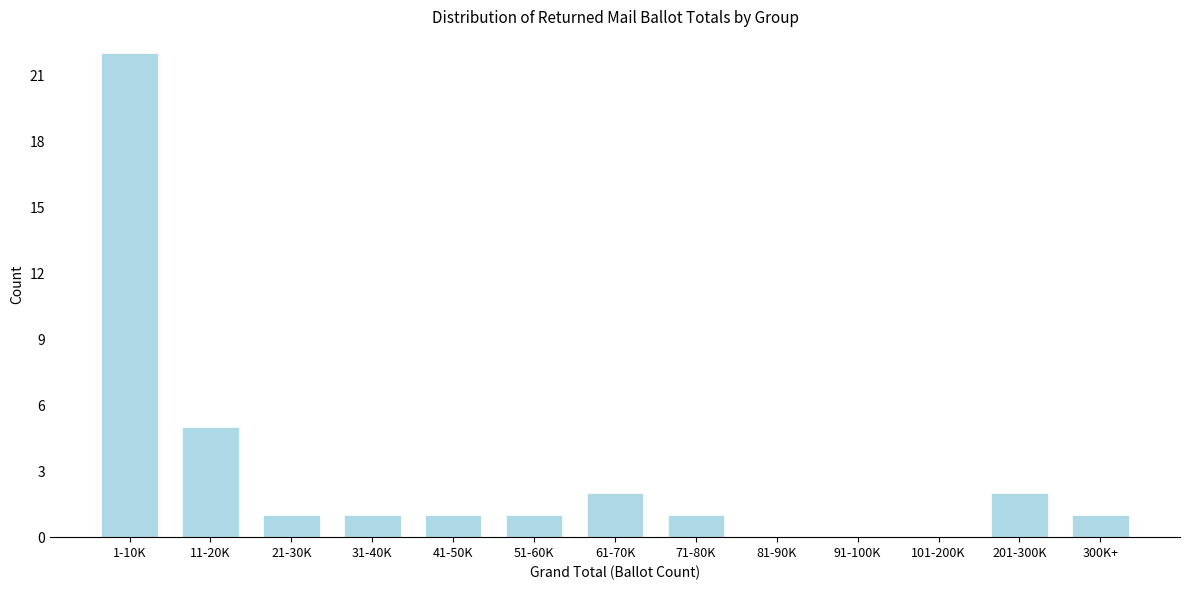

Reading left to right, extract all data points from this chart.

1-10K=22	11-20K=5	21-30K=1	31-40K=1	41-50K=1	51-60K=1	61-70K=2	71-80K=1	81-90K=0	91-100K=0	101-200K=0	201-300K=2	300K+=1